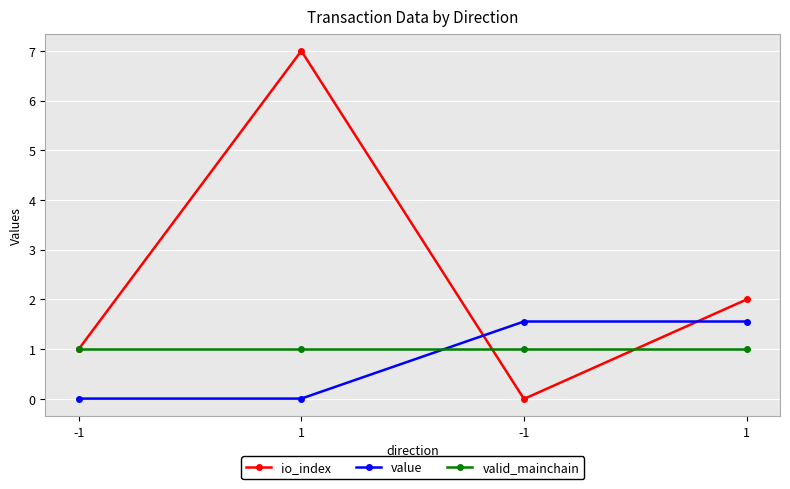

At how many categories does at least one series exceed 1?

3